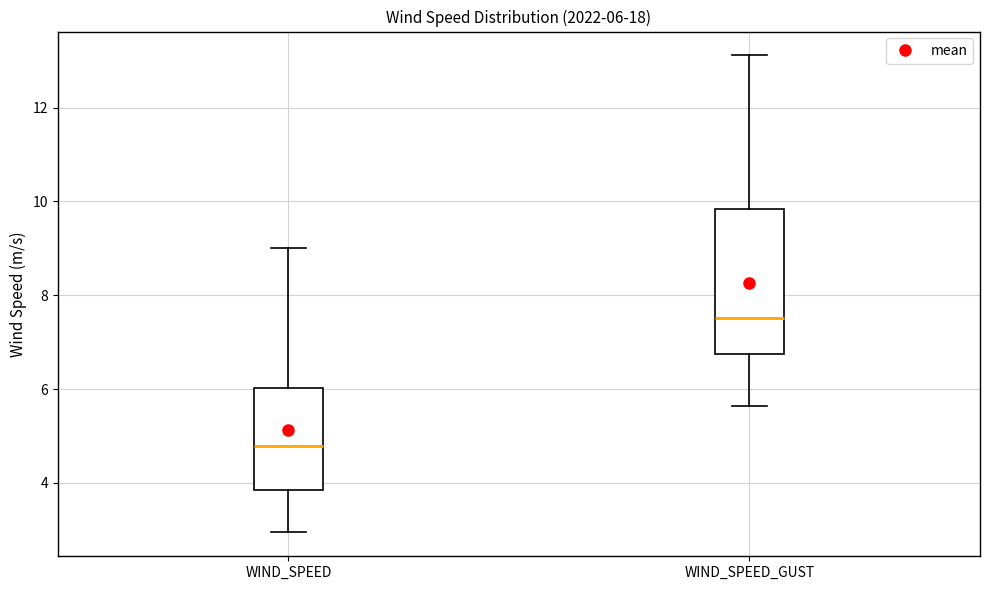

Which box has the highest median line?

WIND_SPEED_GUST